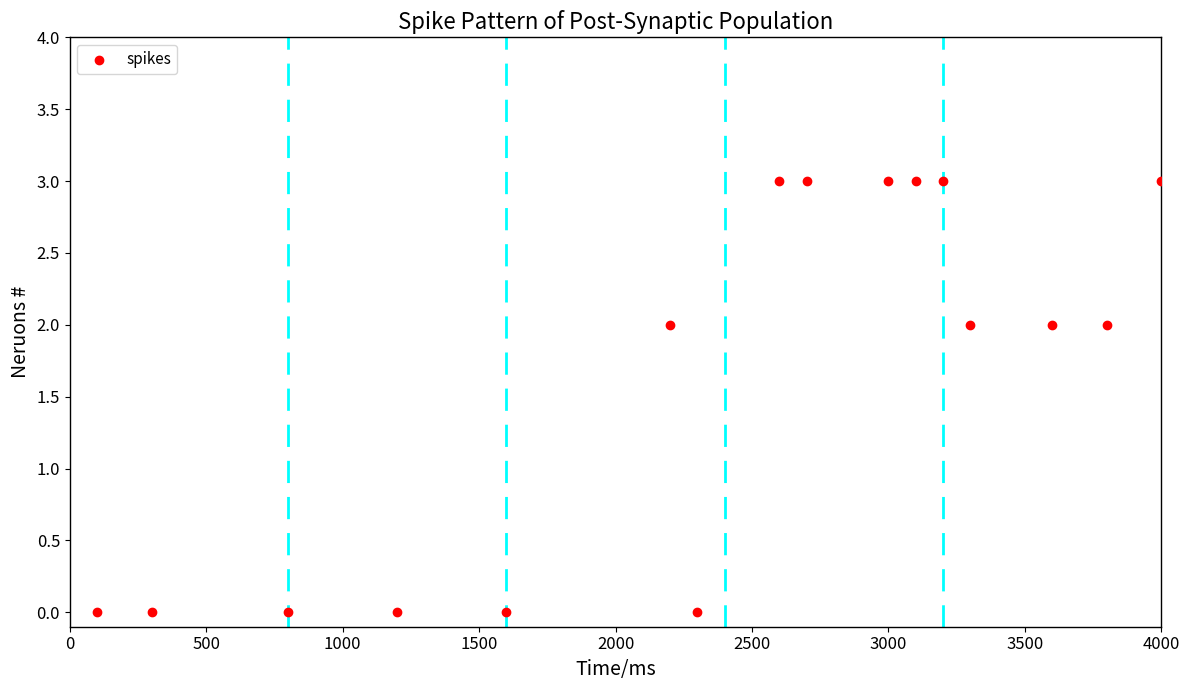

What is the range of X values (max minus min)?

3900